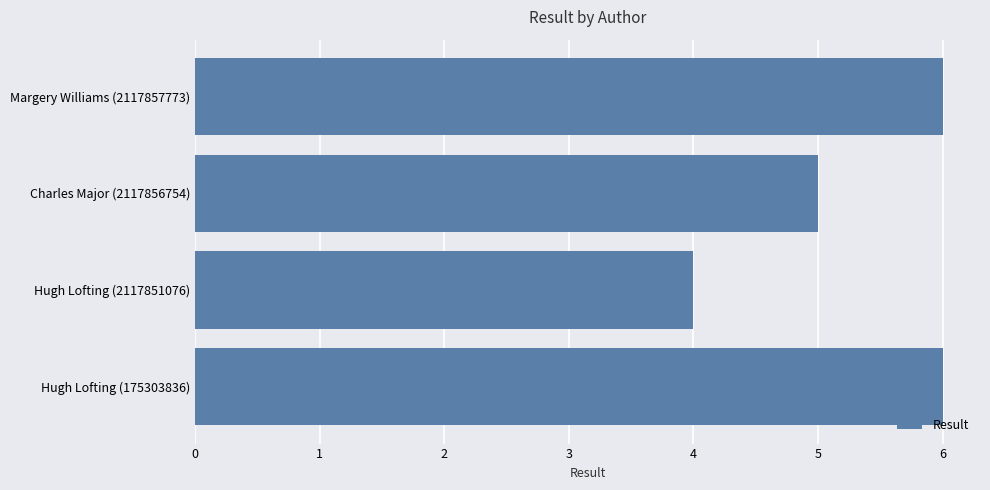

Which label corresponds to the smallest value in the chart?

Hugh Lofting (2117851076)